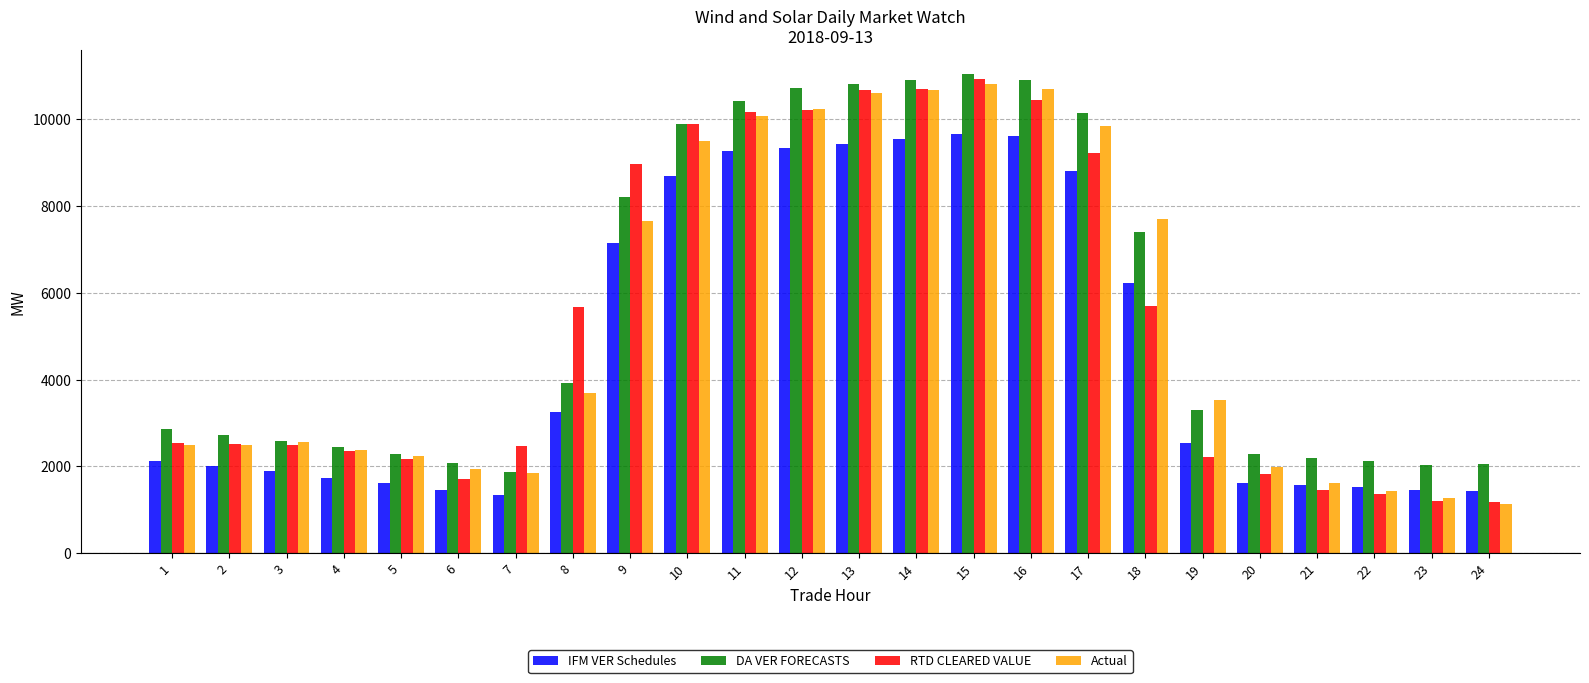

What is the total value across all series at 3?

9533.7